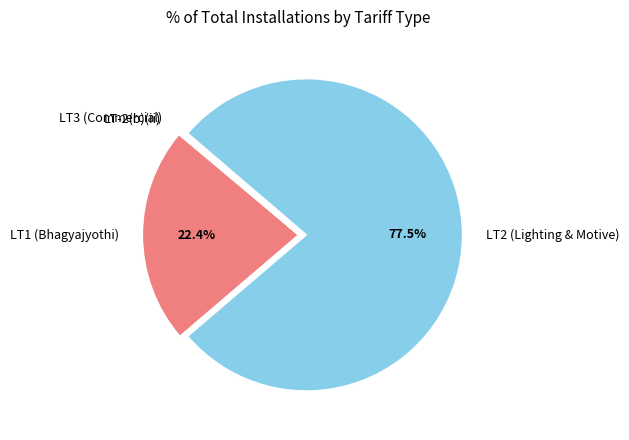

What portion of the pie excludes LT1 (Bhagyajyothi)?

77.6%